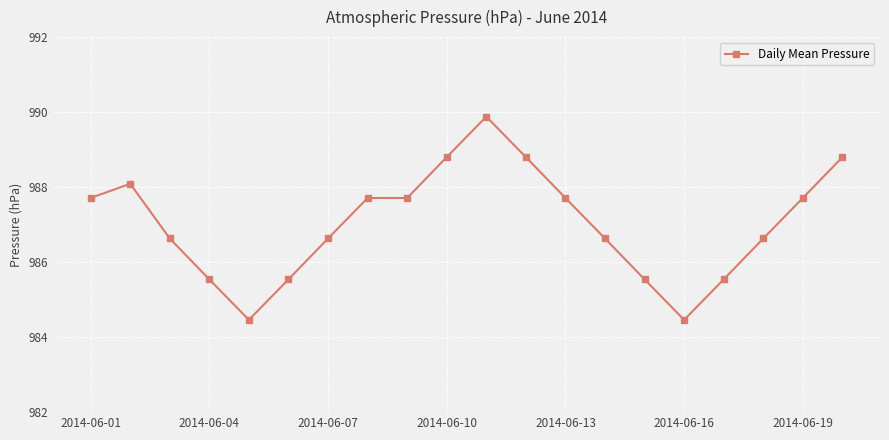

Does the chart display data point markers on the line(s)?

Yes